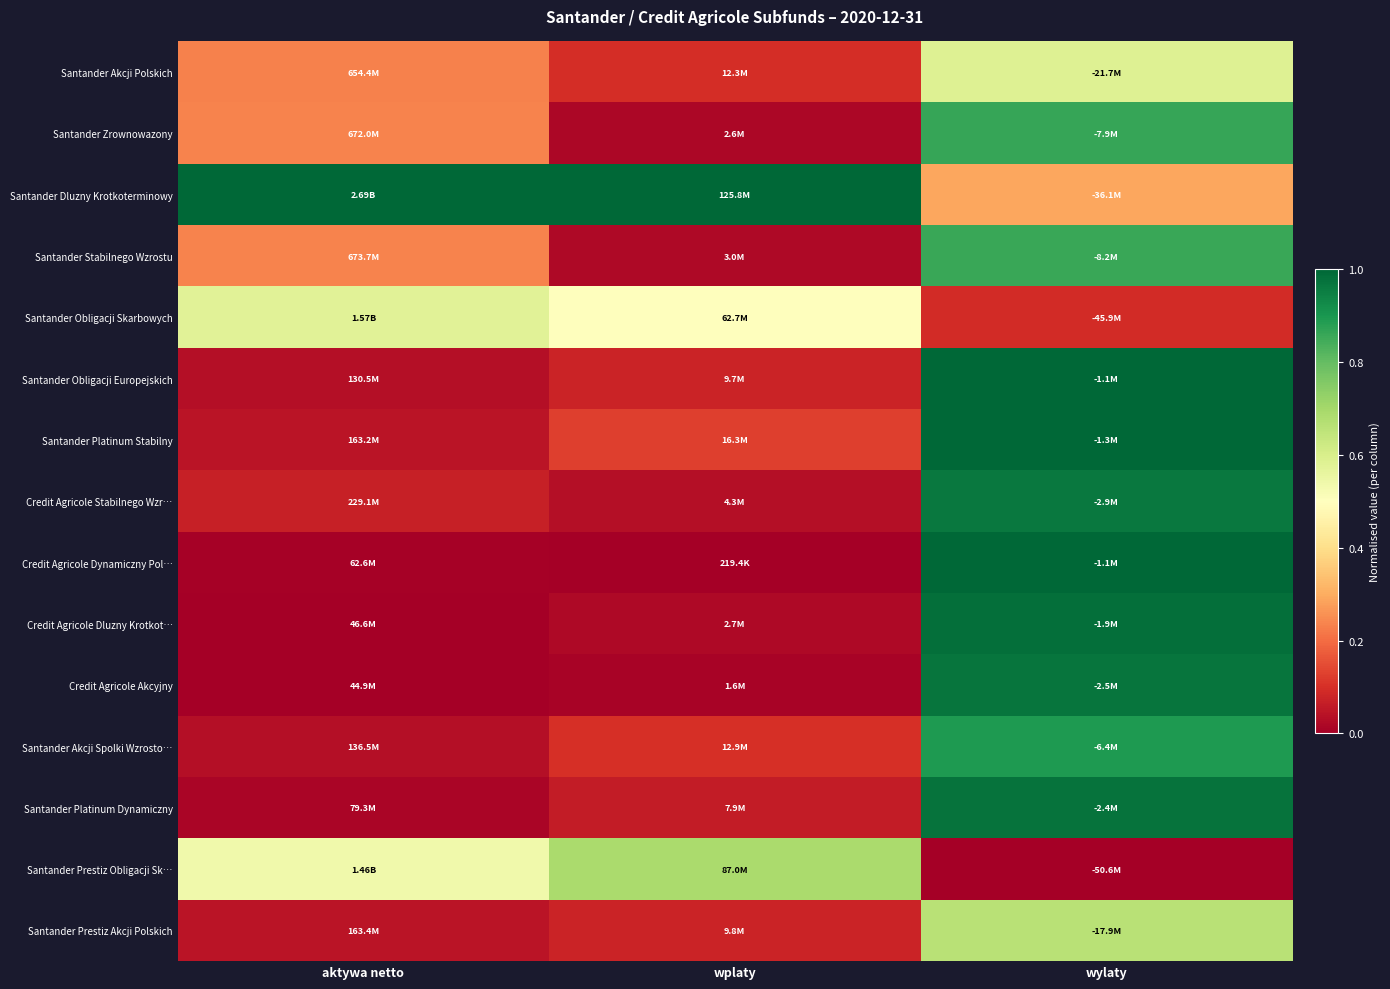

Which series has the largest total across all categories?

Santander Dluzny Krotkoterminowy